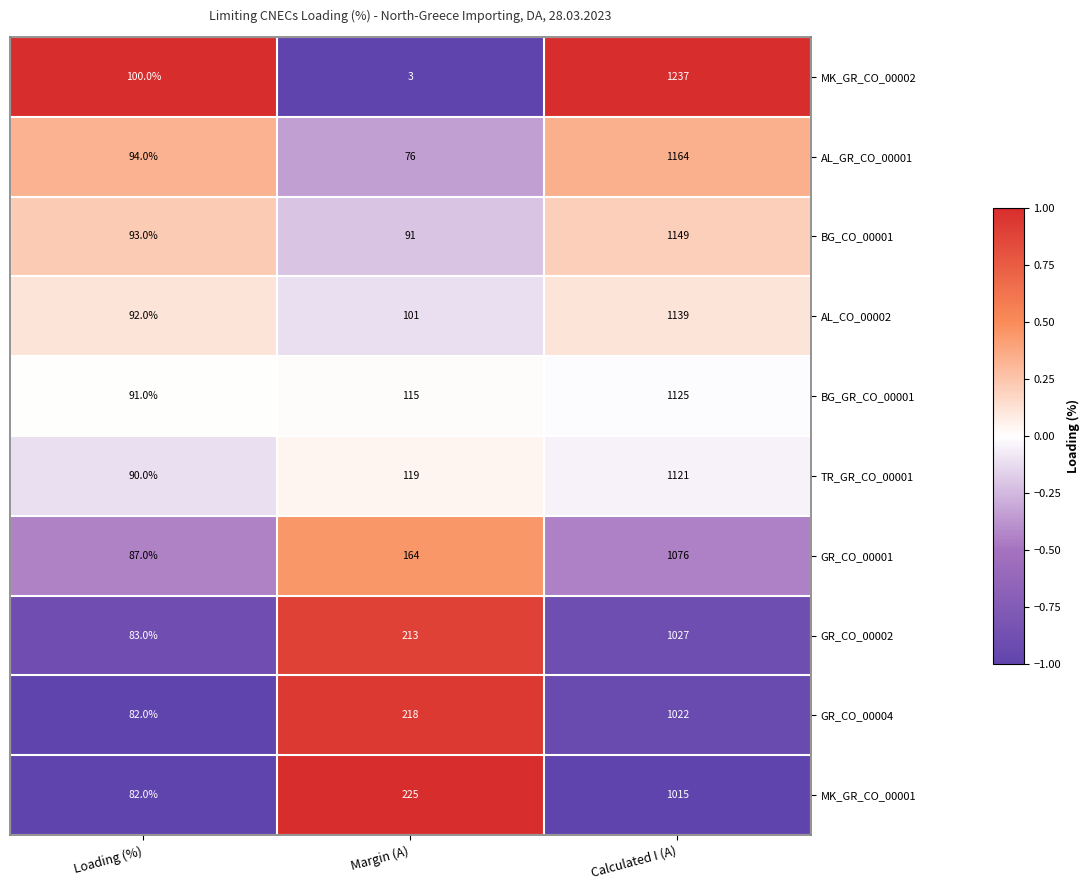

Reading left to right, what are all the values shown in this chart?

MK_GR_CO_00002: Loading (%)=100	Margin (A)=3	Calculated I (A)=1237
AL_GR_CO_00001: Loading (%)=94	Margin (A)=76	Calculated I (A)=1164
BG_CO_00001: Loading (%)=93	Margin (A)=91	Calculated I (A)=1149
AL_CO_00002: Loading (%)=92	Margin (A)=101	Calculated I (A)=1139
BG_GR_CO_00001: Loading (%)=91	Margin (A)=115	Calculated I (A)=1125
TR_GR_CO_00001: Loading (%)=90	Margin (A)=119	Calculated I (A)=1121
GR_CO_00001: Loading (%)=87	Margin (A)=164	Calculated I (A)=1076
GR_CO_00002: Loading (%)=83	Margin (A)=213	Calculated I (A)=1027
GR_CO_00004: Loading (%)=82	Margin (A)=218	Calculated I (A)=1022
MK_GR_CO_00001: Loading (%)=82	Margin (A)=225	Calculated I (A)=1015